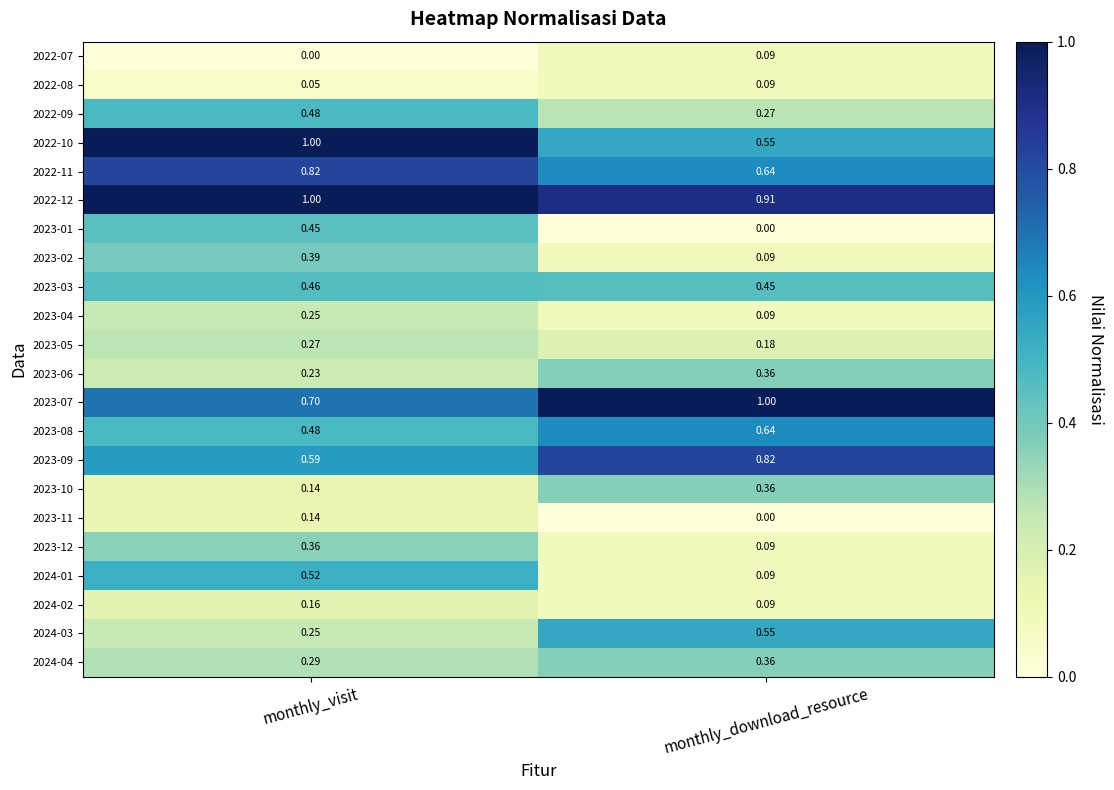

At which category is the sum across all series the highest?

monthly_visit